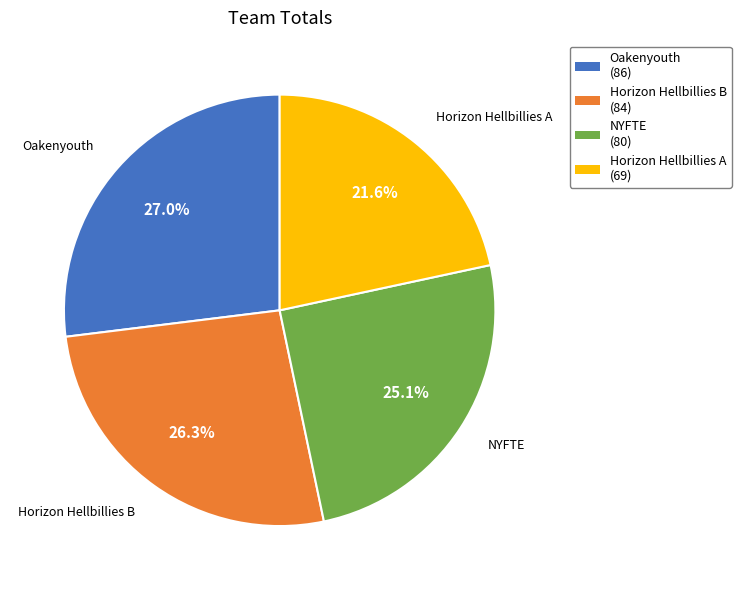

Is Oakenyouth the majority of the pie?

No